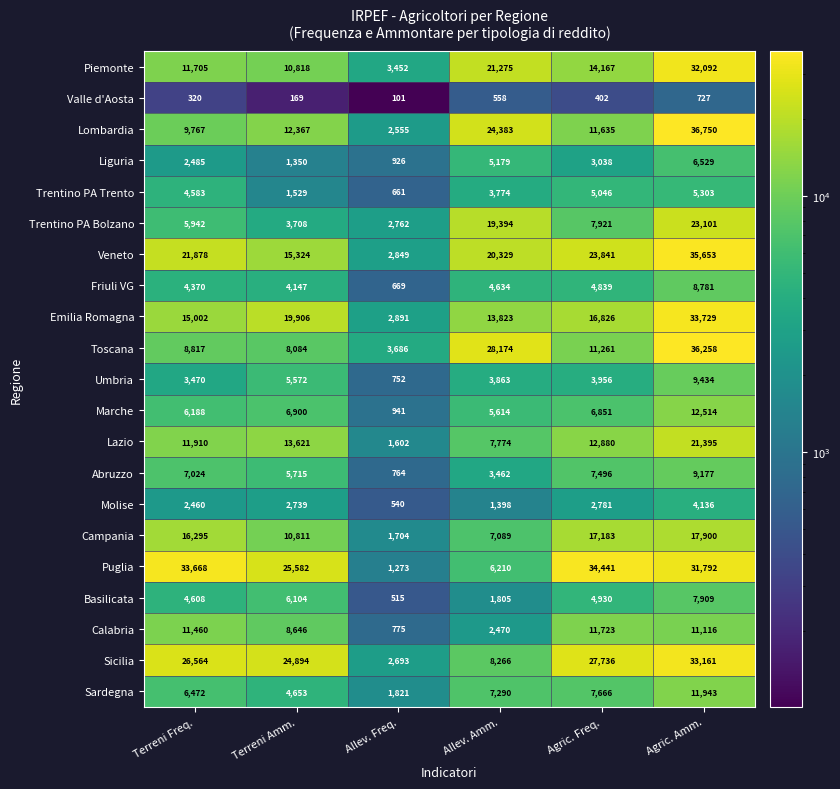

How many distinct data groups are displayed?

21